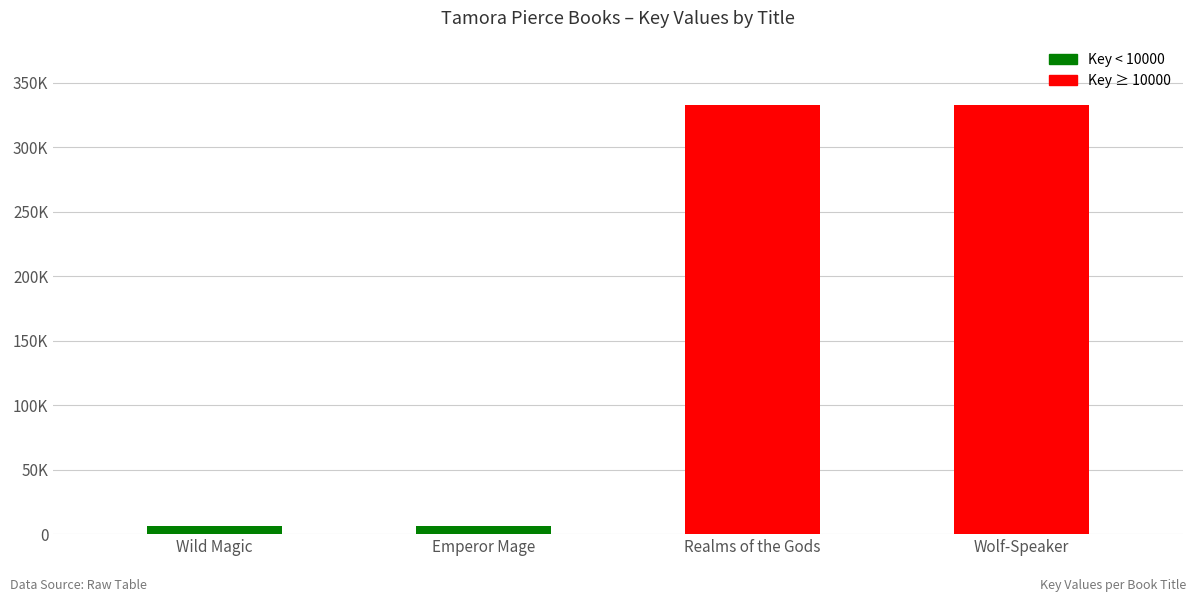

What is the value of the 2nd bar from the left?

6142